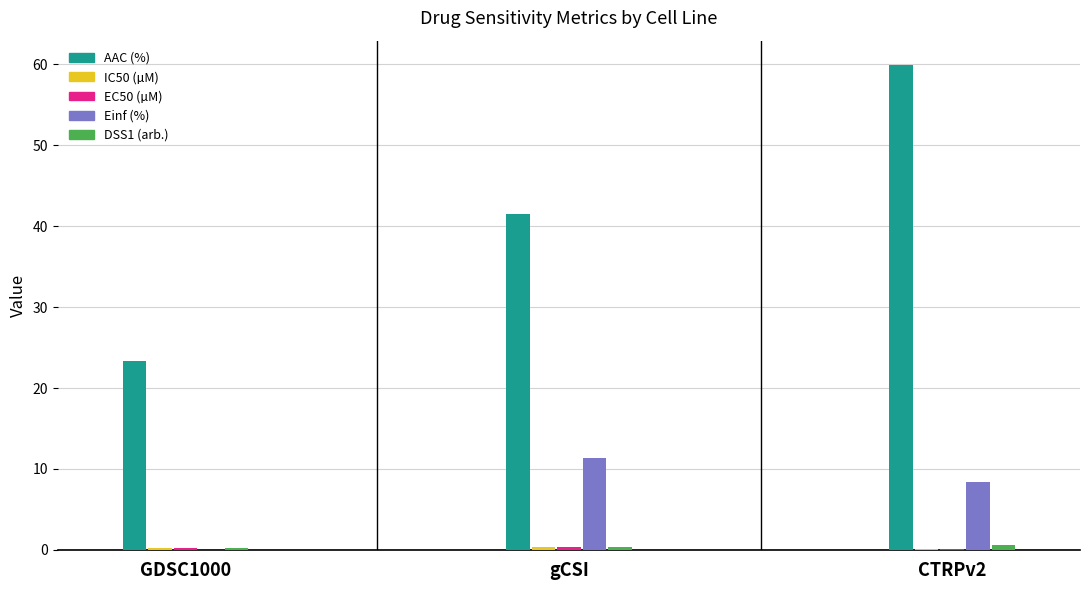

At which category is the sum across all series the highest?

CTRPv2